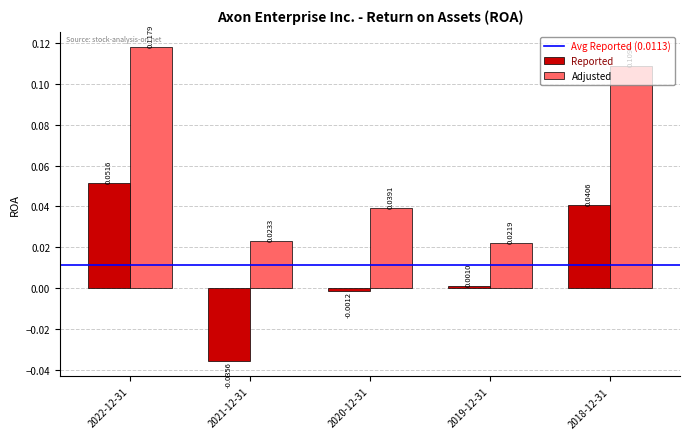

Between 2022-12-31 and 2018-12-31, which series saw the biggest shift?

Reported